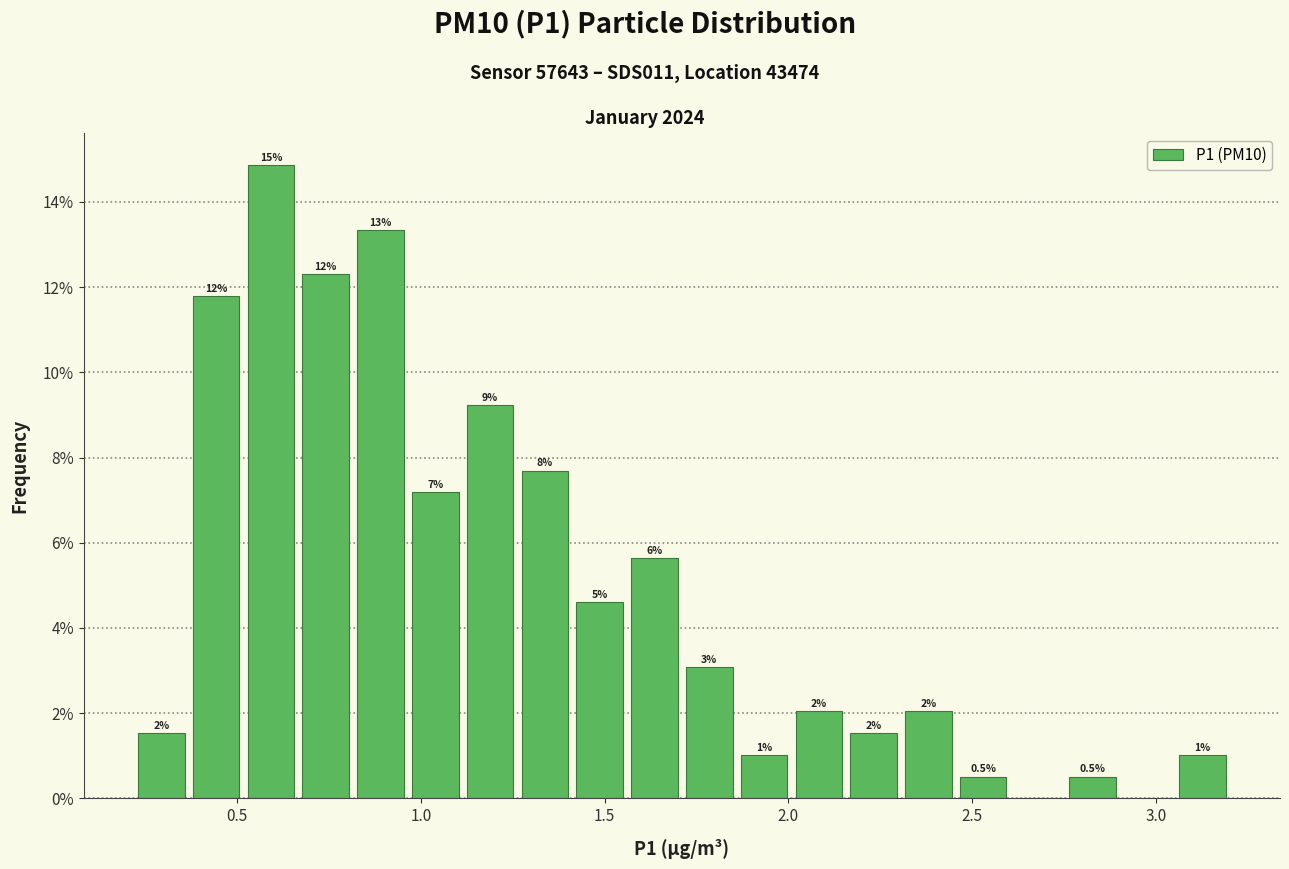

Around what value on the x-axis is the tallest bar? Give the approximate position of its centre, as read against the axis.

0.60